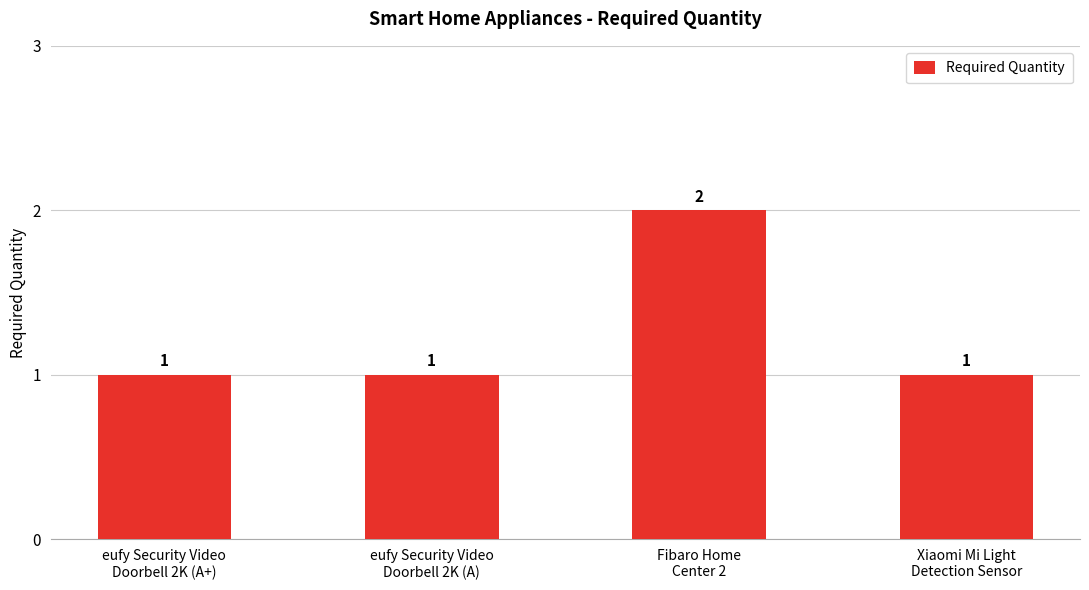

How many values are between 1 and 2?

4